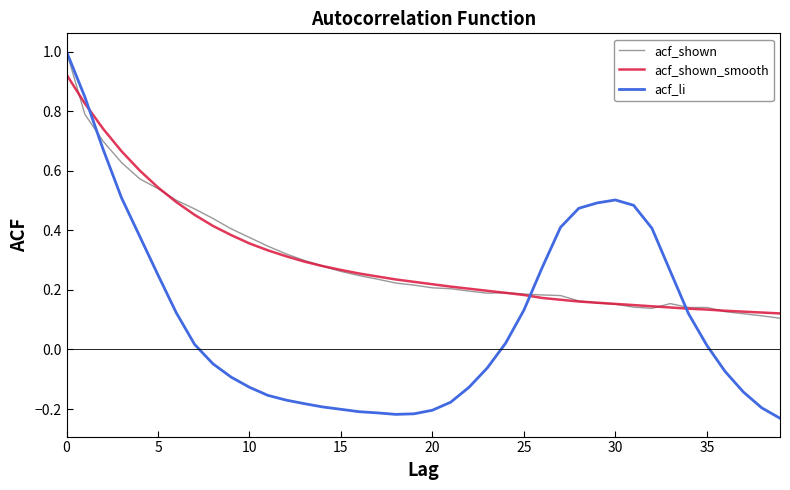

Which series has the widest spread of values?

acf_li